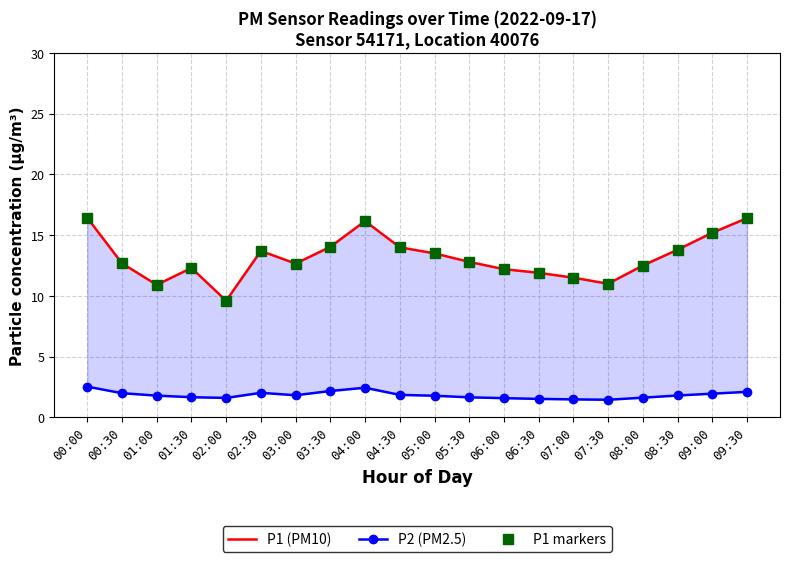

What is the total value across all series at 03:00?

27.1